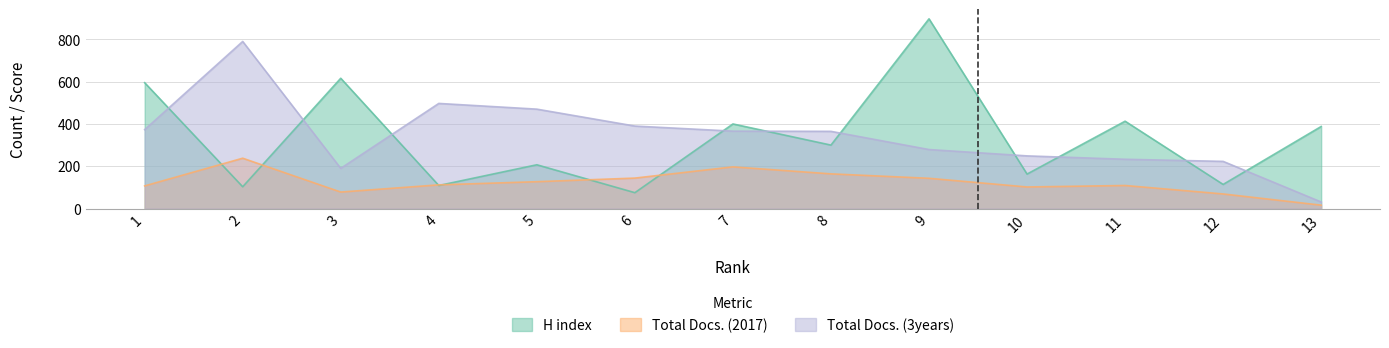

Which series has the widest spread of values?

H index